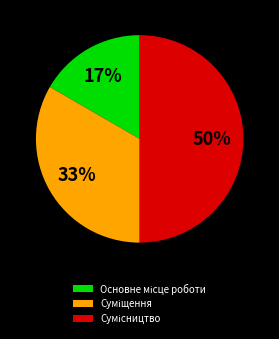

To the nearest percent, what is the difference between the largest and smallest slice percentages?

33%